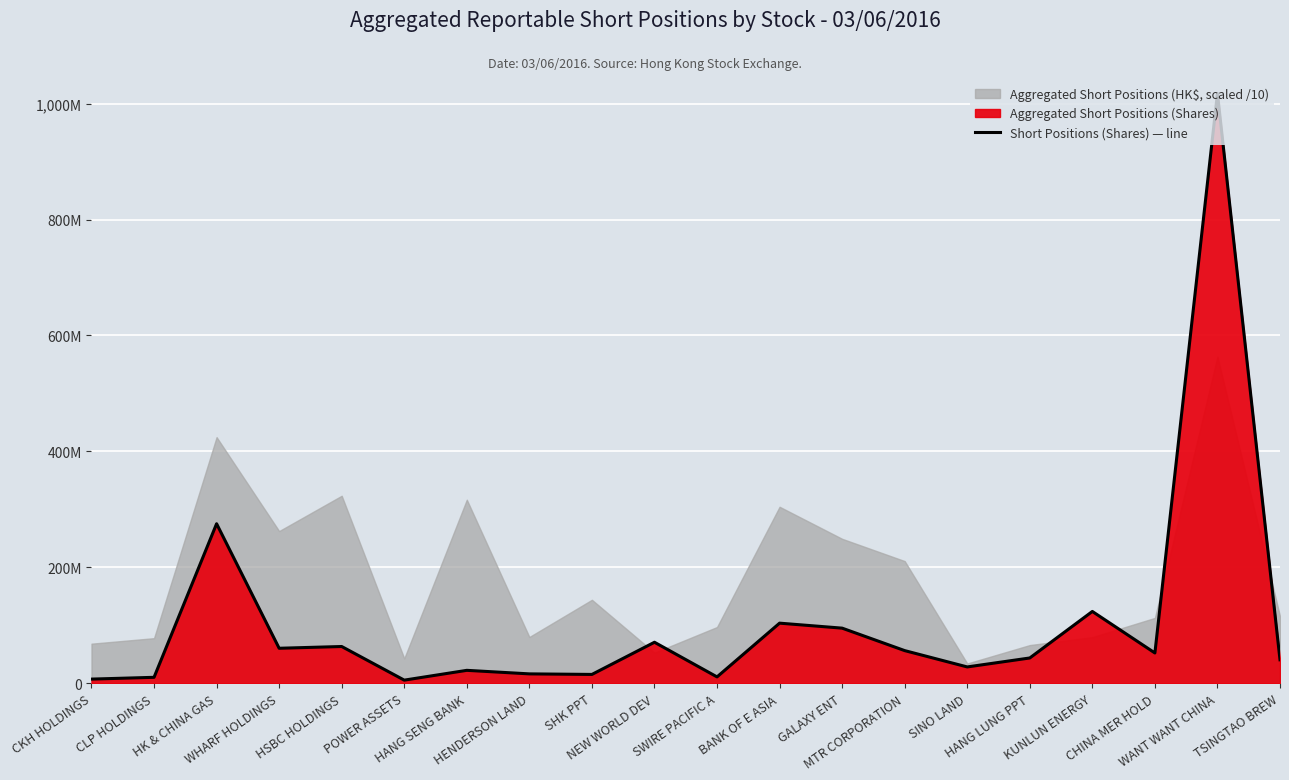

How many interior local peaks (higher than both neighbors) does the data have?

7